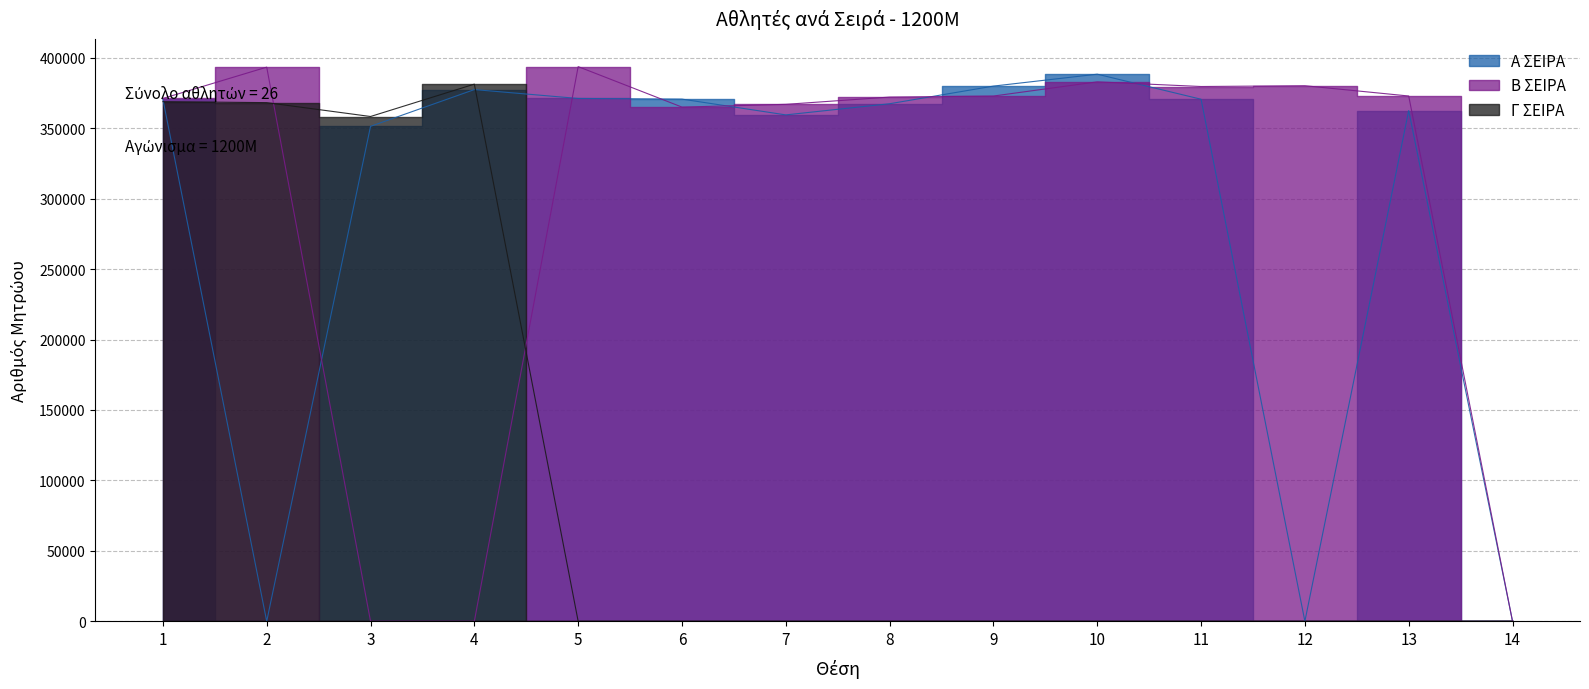

Rank the series at 1 from highest to lowest value.

Β ΣΕΙΡΑ, Α ΣΕΙΡΑ, Γ ΣΕΙΡΑ